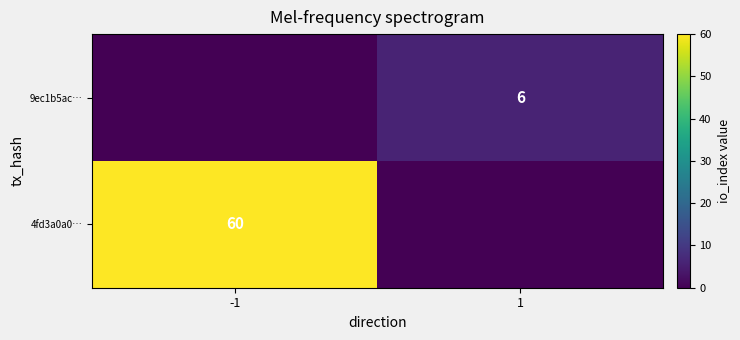

At which category is the sum across all series the highest?

-1